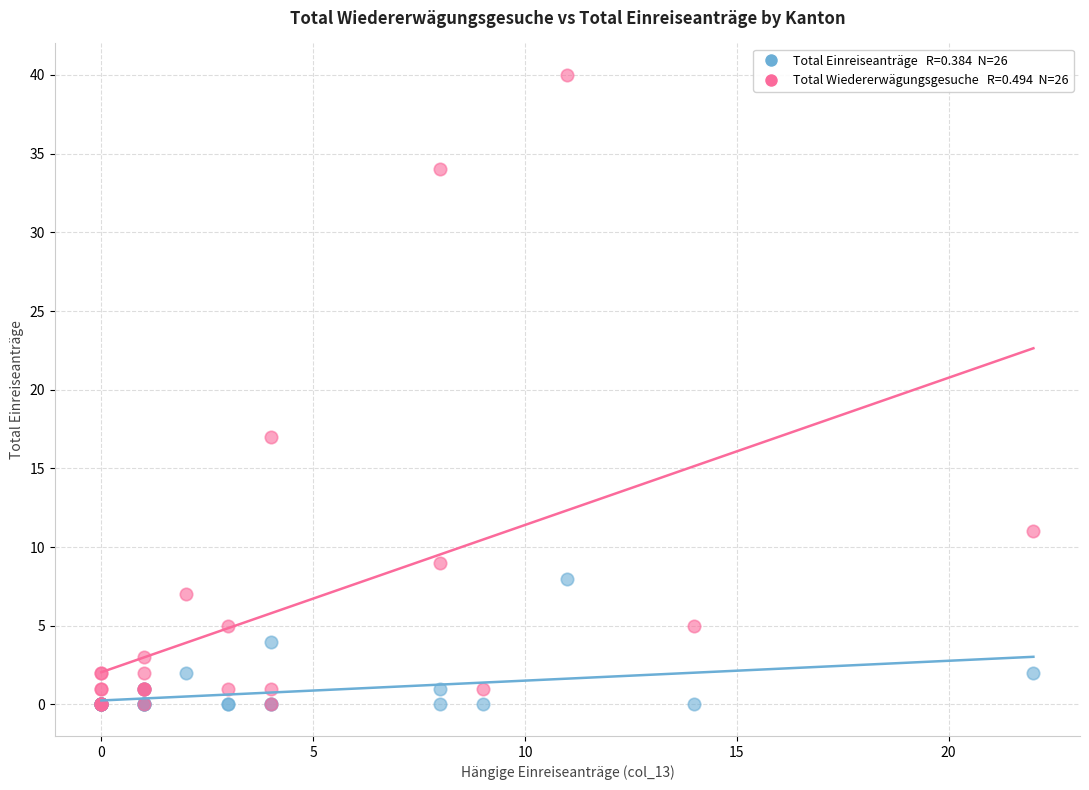

Across all series, what Y value is closest to 20?

17